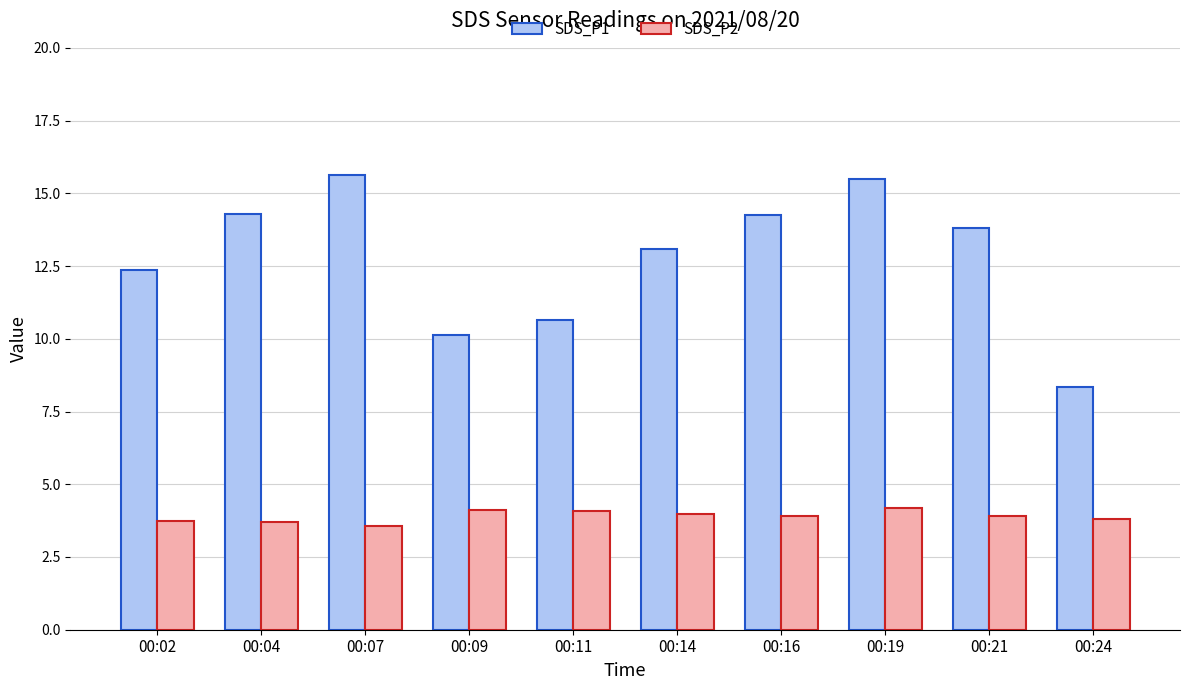

The value of SDS_P1 at 00:14 is 13.1. True or false?

True